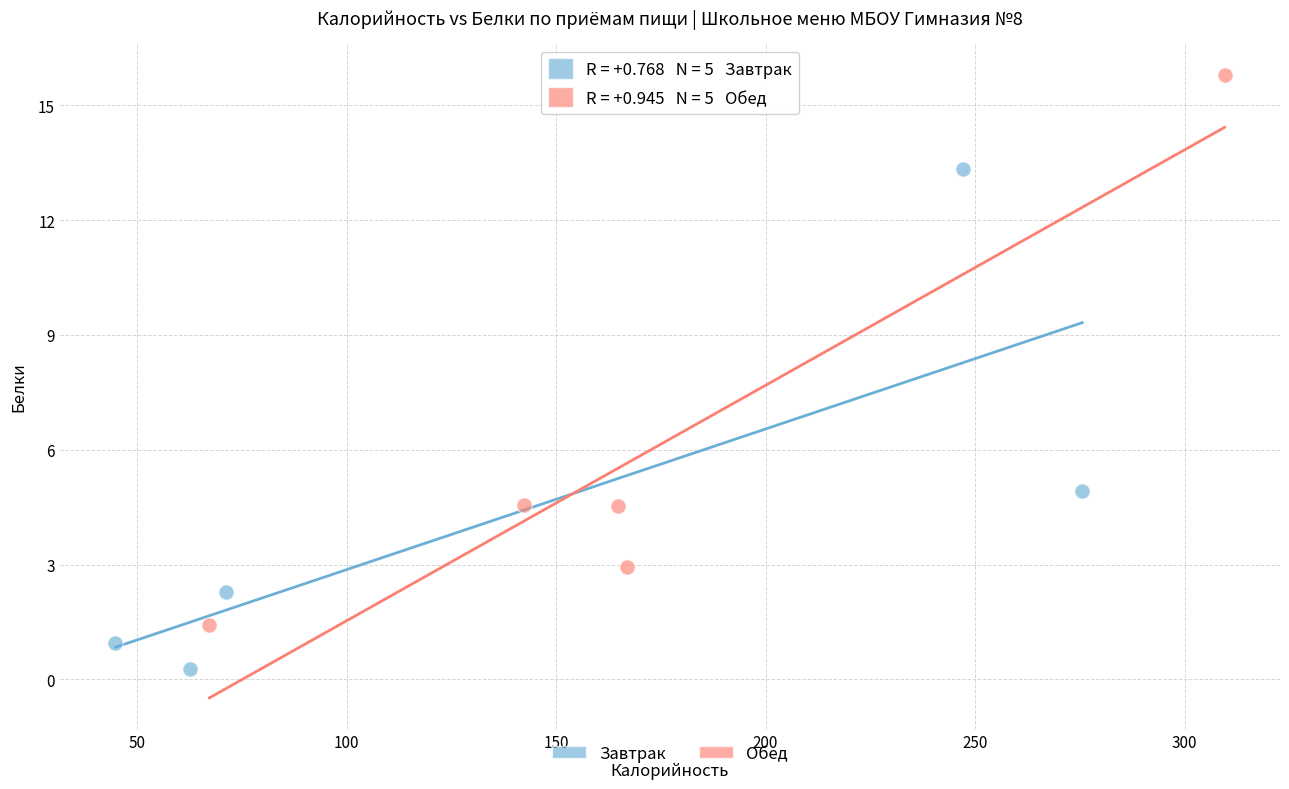

Which series reaches the minimum Y coordinate?

Завтрак